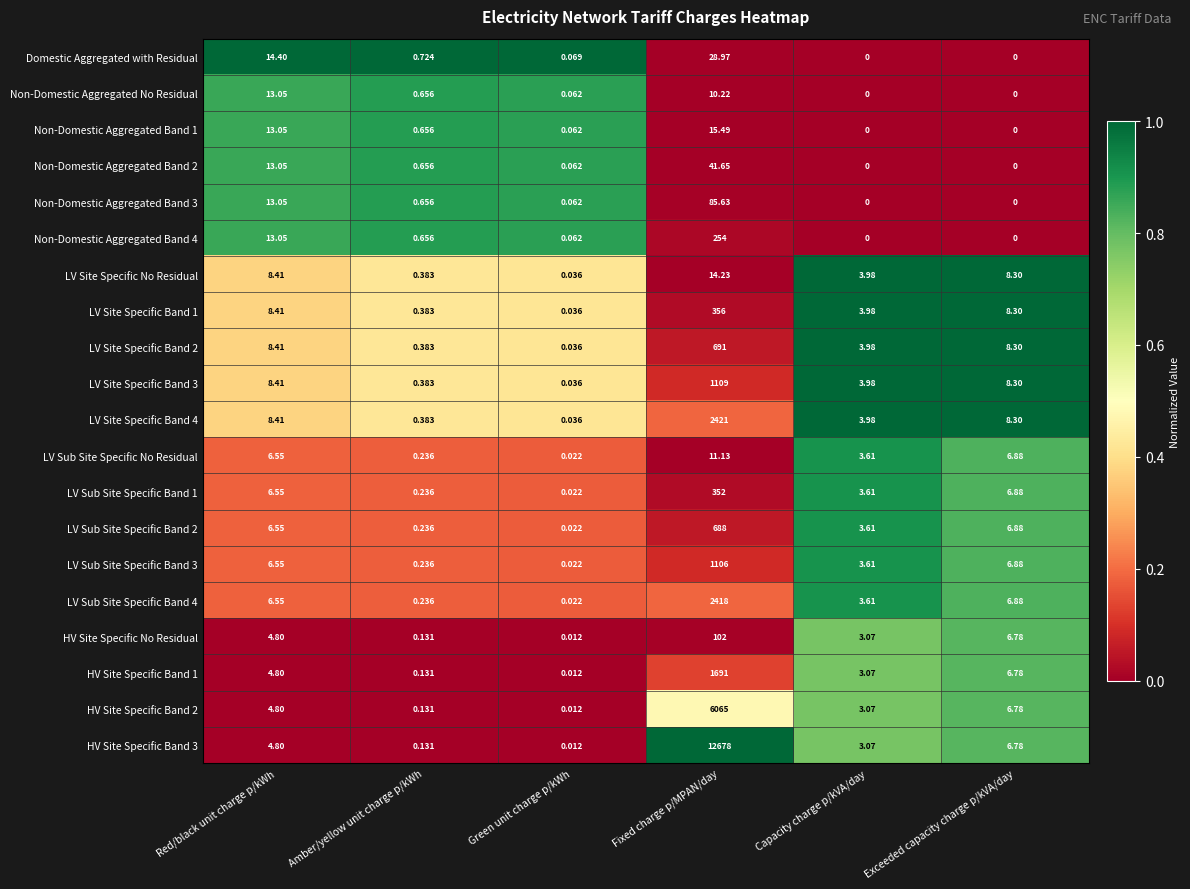

Which series changed the most between Red/black unit charge p/kWh and Exceeded capacity charge p/kVA/day?

Domestic Aggregated with Residual